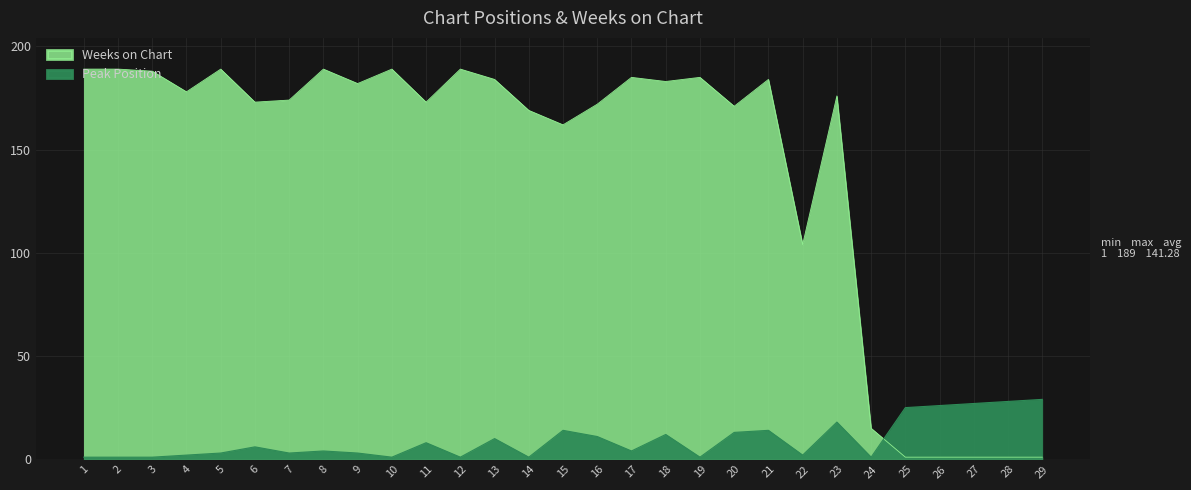

True or false: Weeks on Chart has more than 2 points higher than both neighbors.

True